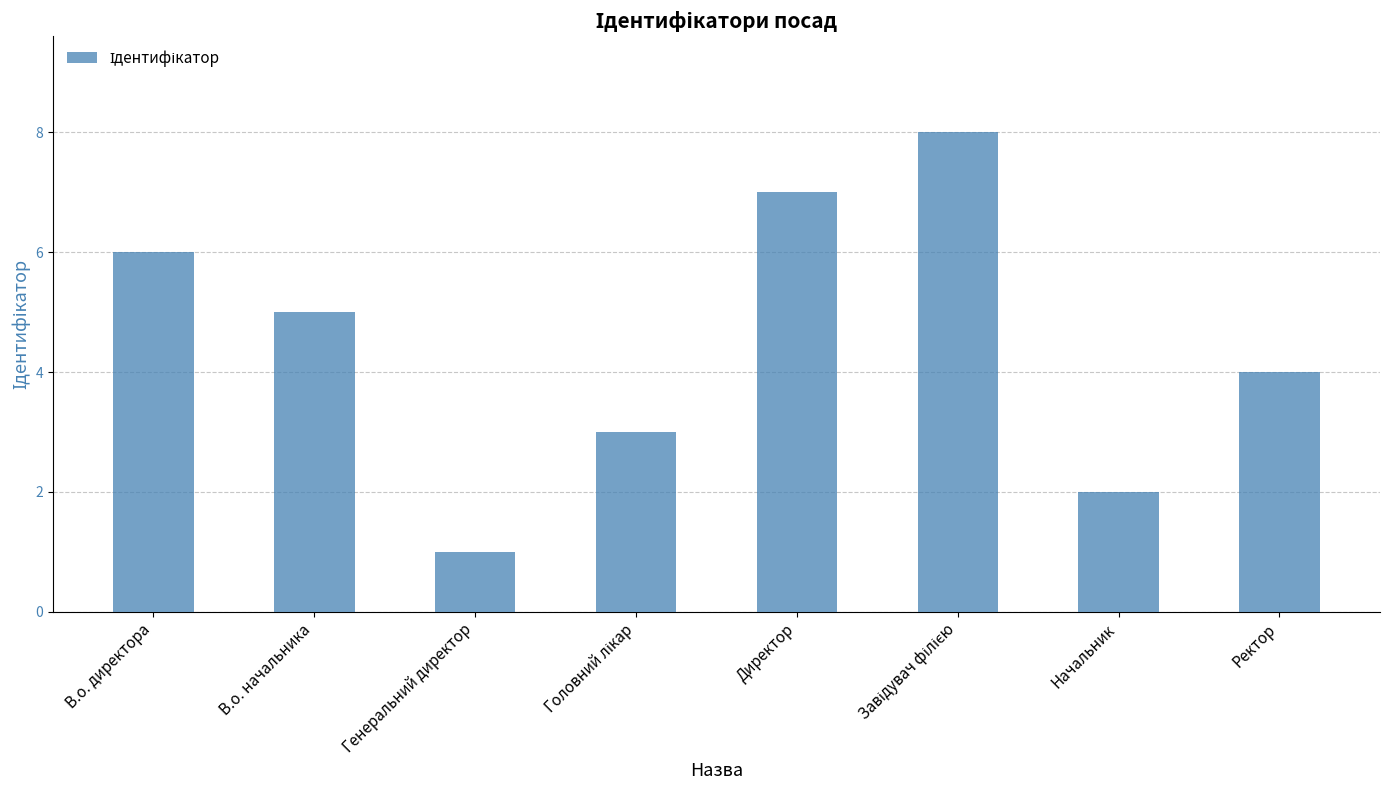

At which label is the value closest to 4?

Ректор